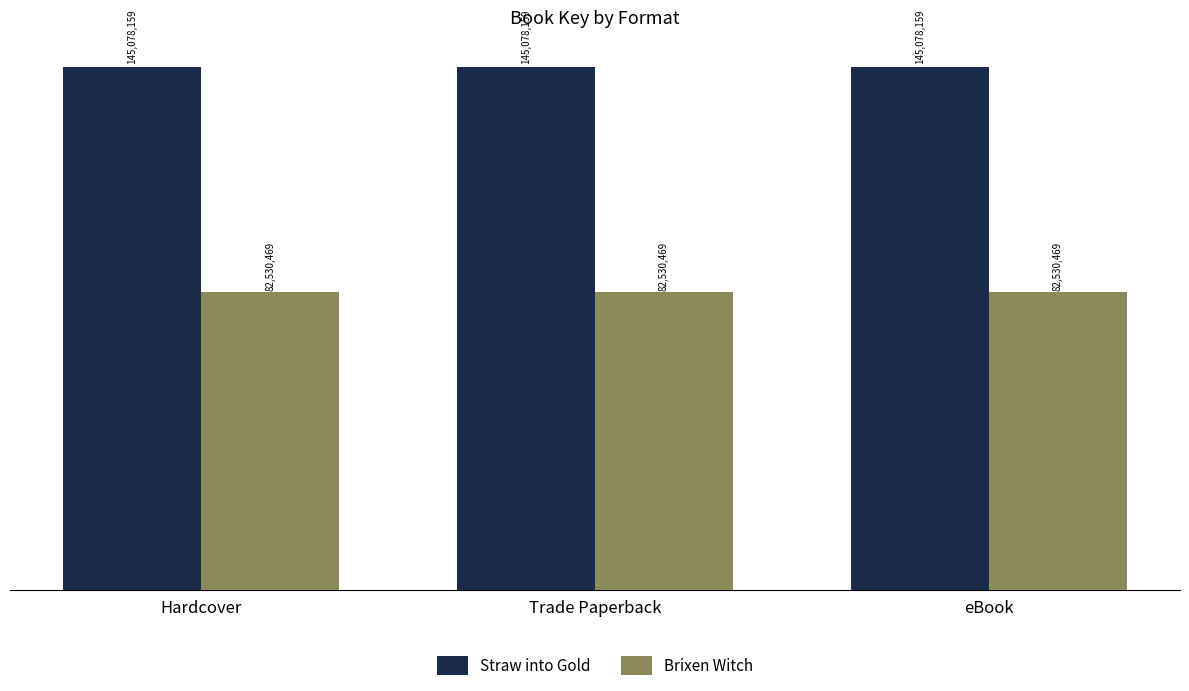

What is the label of the 3rd bar from the right?

Hardcover